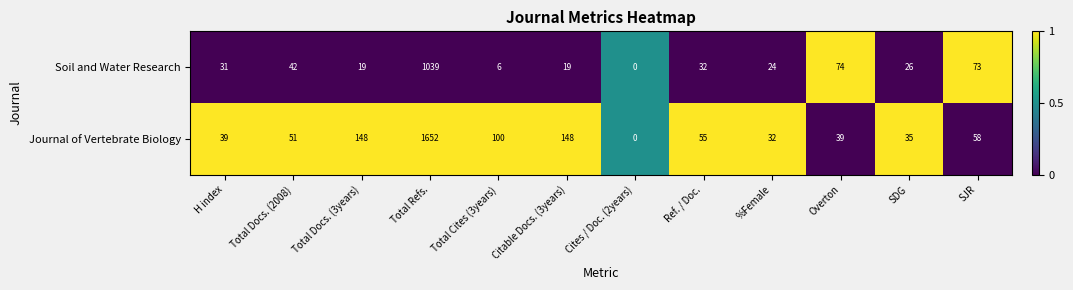

True or false: Journal of Vertebrate Biology has a value of 35 at SDG.

True